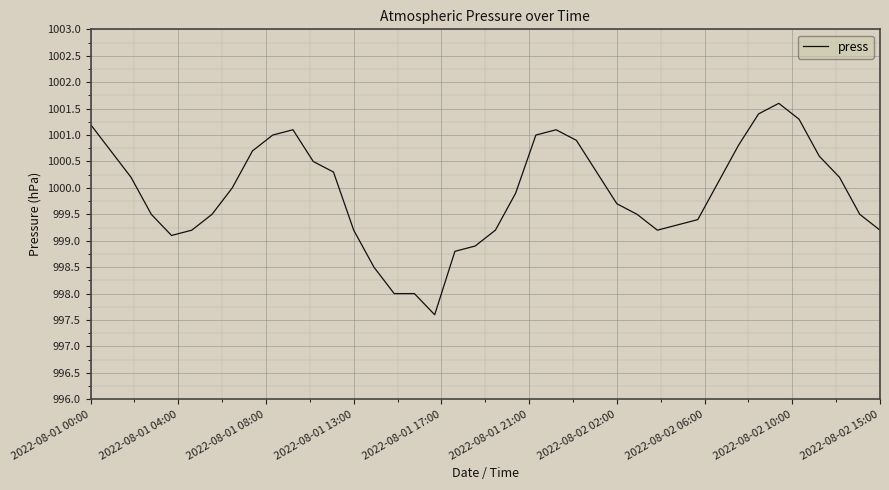

What is the greatest value displayed?

1001.6